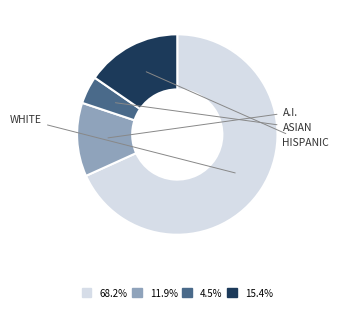

Does any single category account for the majority?

Yes